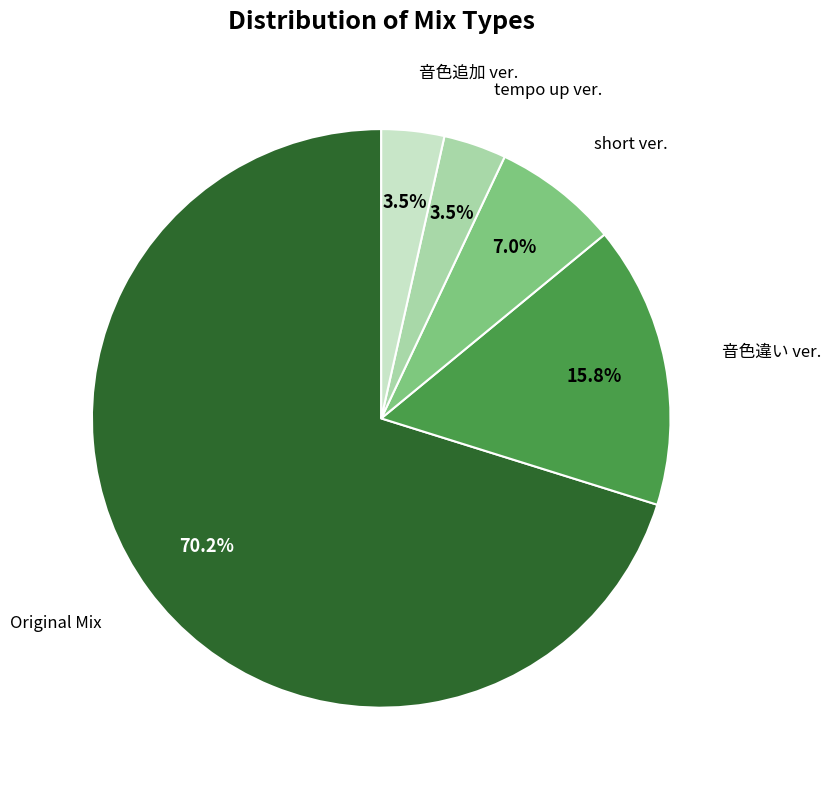

True or false: Original Mix accounts for 70% of the total.

True